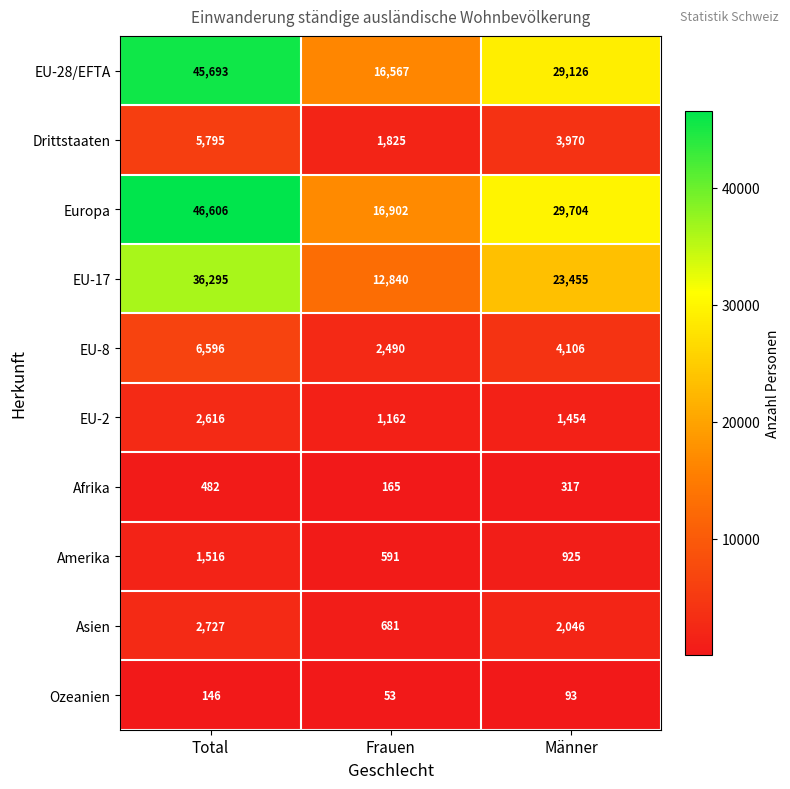

Which category has the lowest value across all series?

Frauen